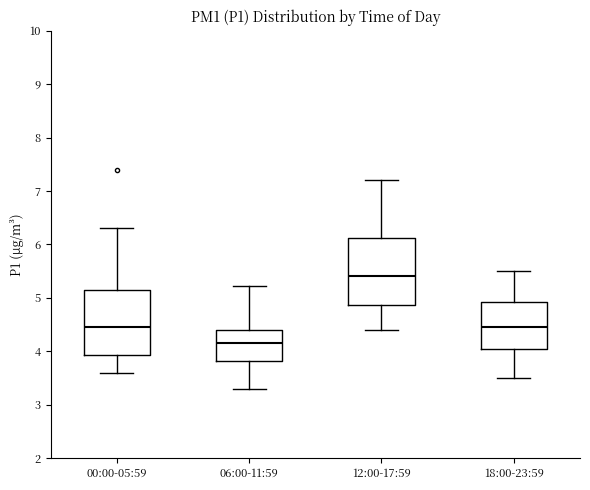

Reading left to right, read every box against the y-axis: the position of its median line, the range the box covers, and the ends of its whiskers. The values are not printed on the chart, so give them approximately, as read against the axis.

00:00-05:59: median 4.5, box 3.9 to 5.1, whiskers 3.6 to 6.3
06:00-11:59: median 4.2, box 3.8 to 4.4, whiskers 3.3 to 5.2
12:00-17:59: median 5.4, box 4.9 to 6.1, whiskers 4.4 to 7.2
18:00-23:59: median 4.5, box 4.1 to 4.9, whiskers 3.5 to 5.5